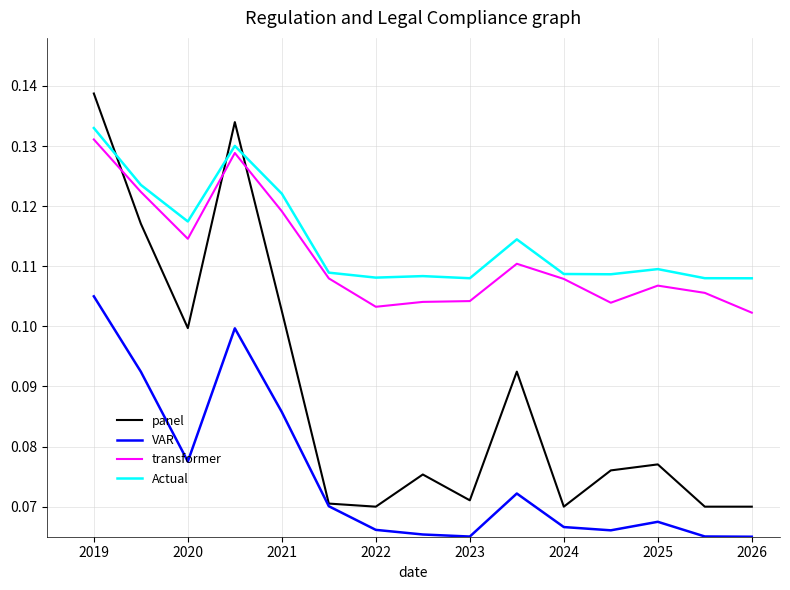

Which series has the widest spread of values?

panel